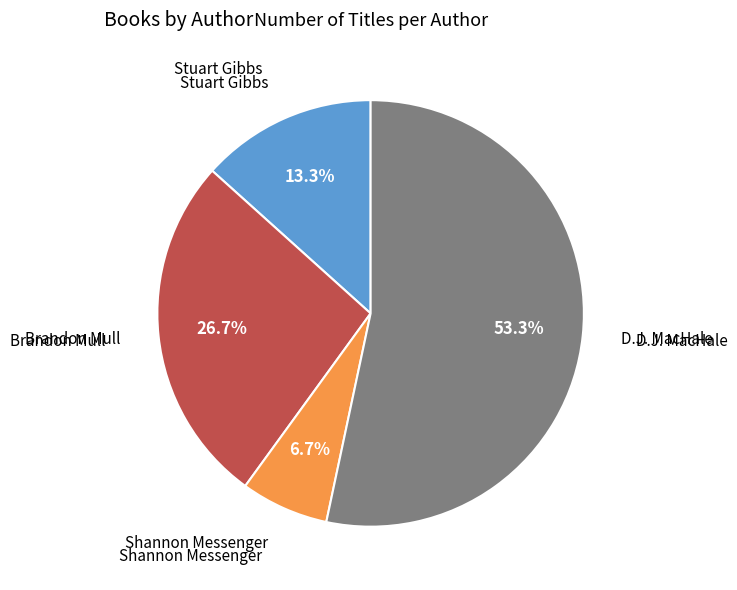

Is there any slice that represents more than half of the pie?

Yes